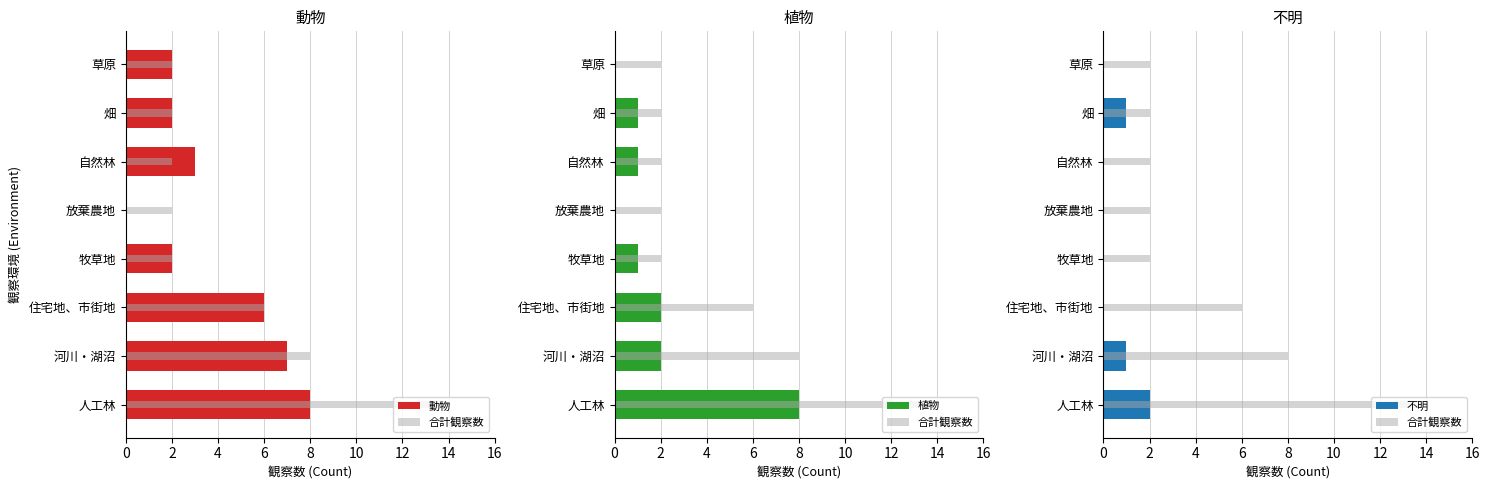

What are all the series names shown in the legend?

動物, 合計観察数, 植物, 不明